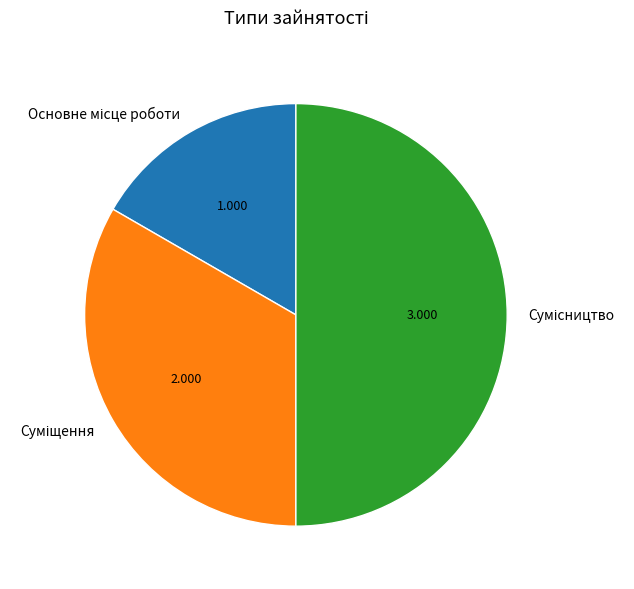

How many slices are in this pie chart?

3